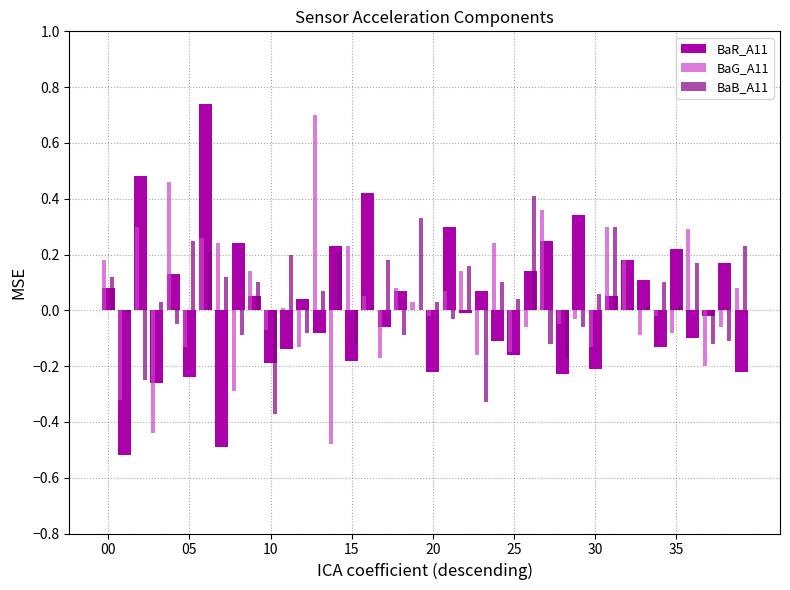

Are the bars horizontal?

No